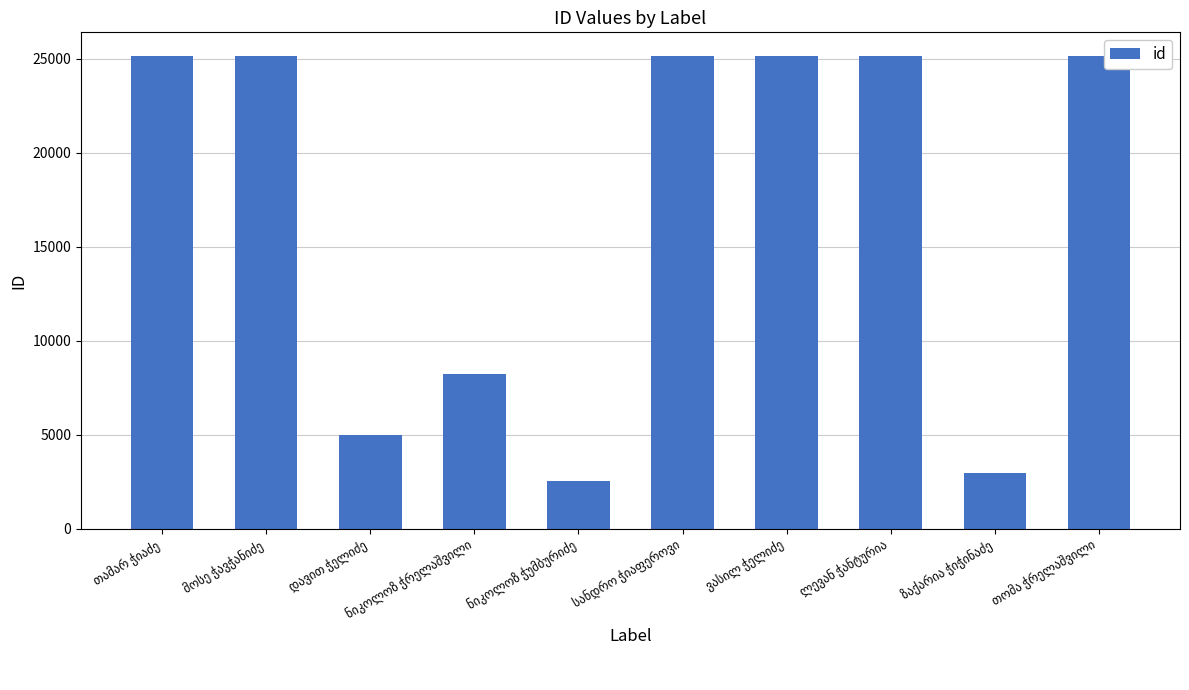

What is the greatest value displayed?

25146